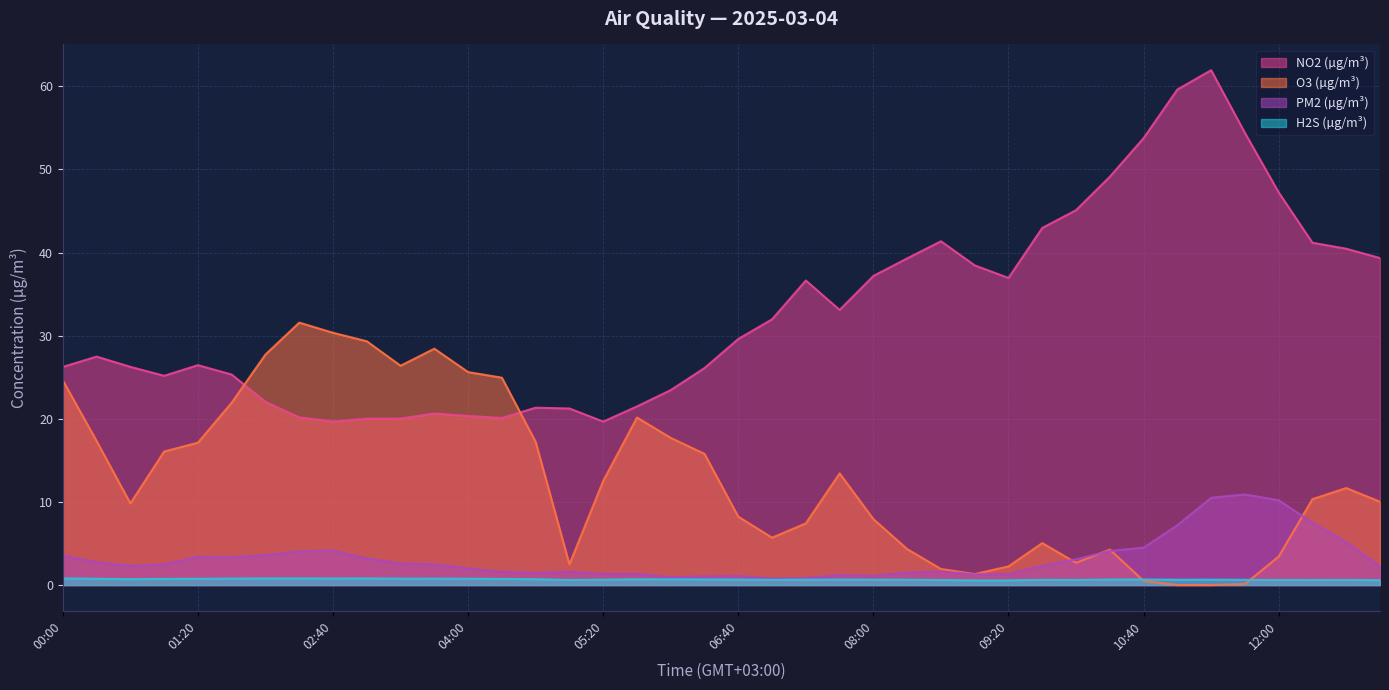

List the labels in order of NO2 (µg/m³) value, smallest first.

05:20, 02:40, 03:00, 03:20, 04:20, 02:20, 04:00, 03:40, 05:00, 04:40, 05:40, 02:00, 06:00, 01:00, 01:40, 06:20, 00:00, 00:40, 01:20, 00:20, 06:40, 07:00, 07:40, 07:20, 09:20, 08:00, 09:00, 08:20, 13:00, 12:40, 12:20, 08:40, 09:40, 10:00, 12:00, 10:20, 10:40, 11:40, 11:00, 11:20